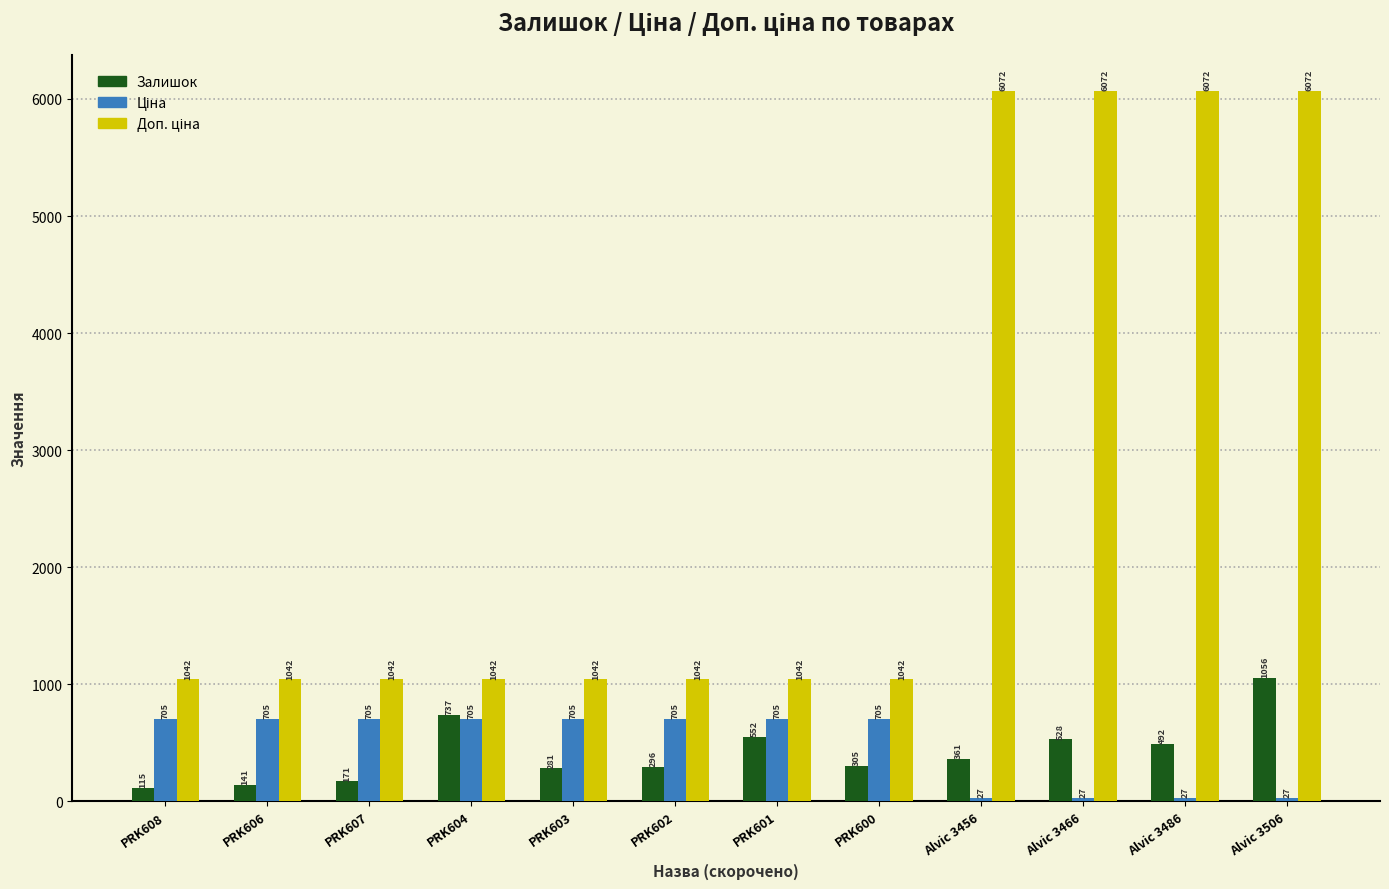

The Залишок series shows 296.0 at PRK602. True or false?

True